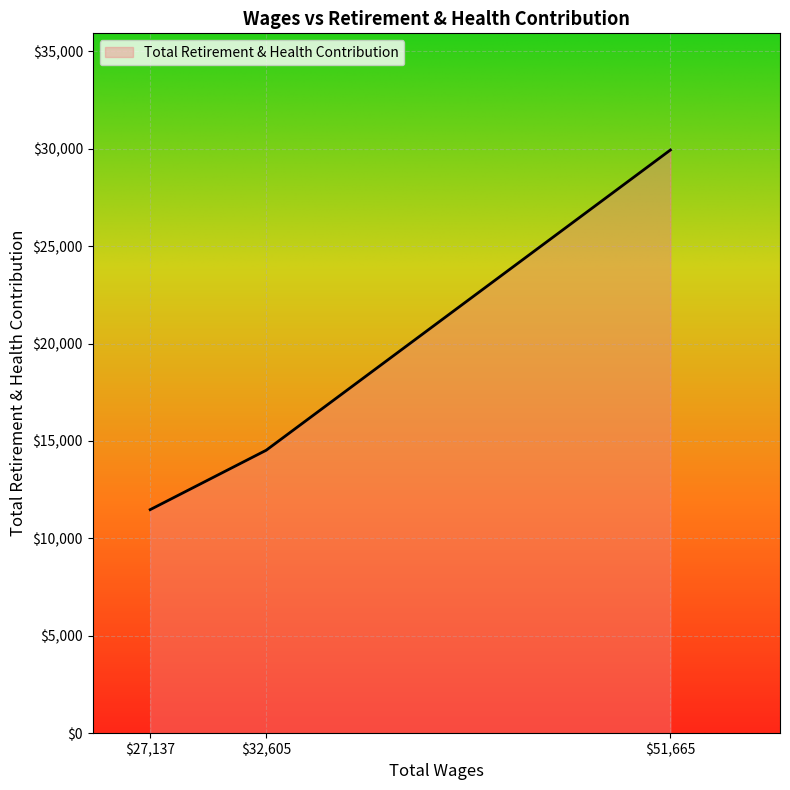

Rank the categories by value from highest to lowest.

$51,665, $32,605, $27,137